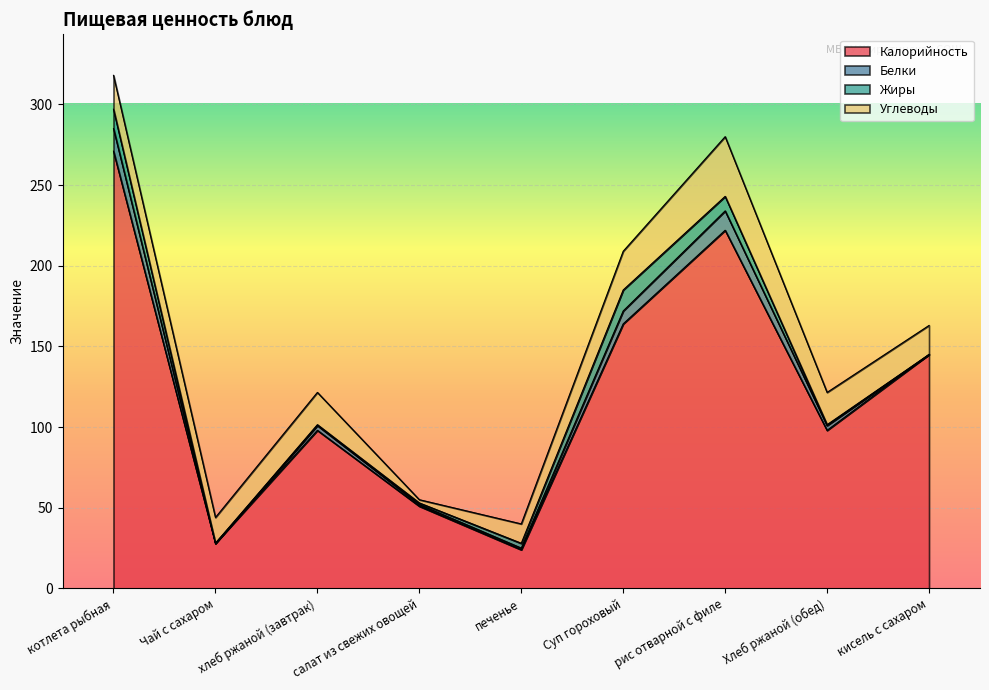

True or false: Углеводы and Калорийность cross at least once.

False